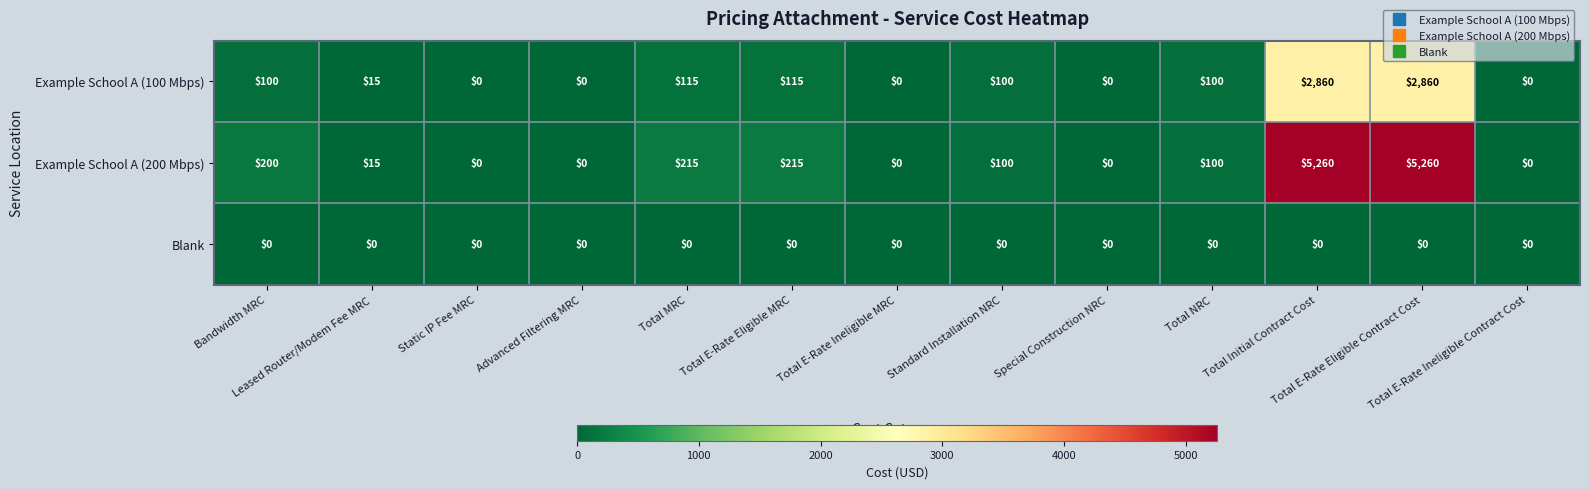

What is the greatest value displayed?

5260